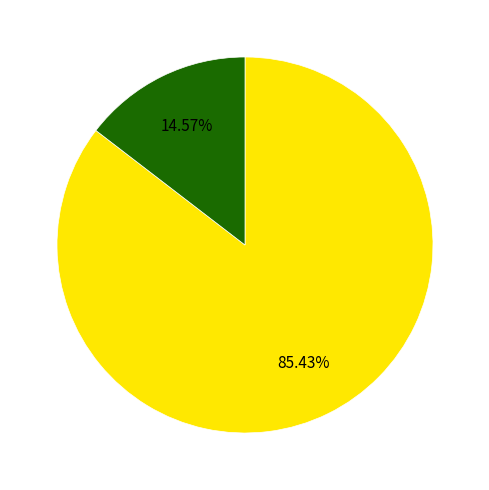

Is there any slice that represents more than half of the pie?

Yes